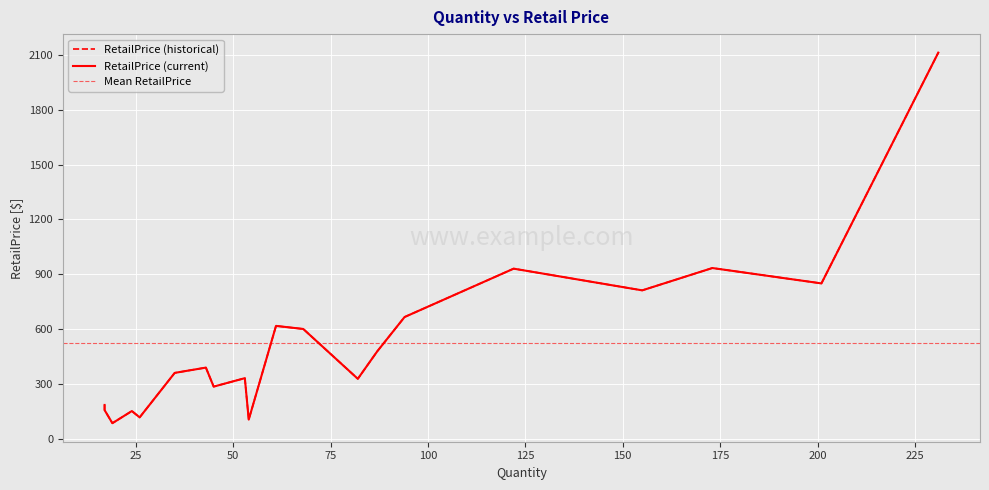

What is the approximate value at 201?

850.2